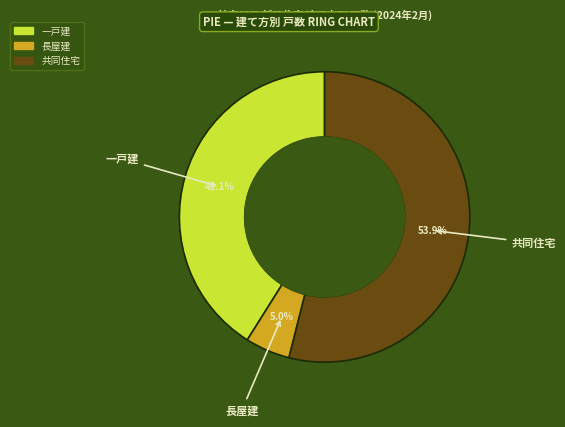

Count the number of slices in the pie.

3